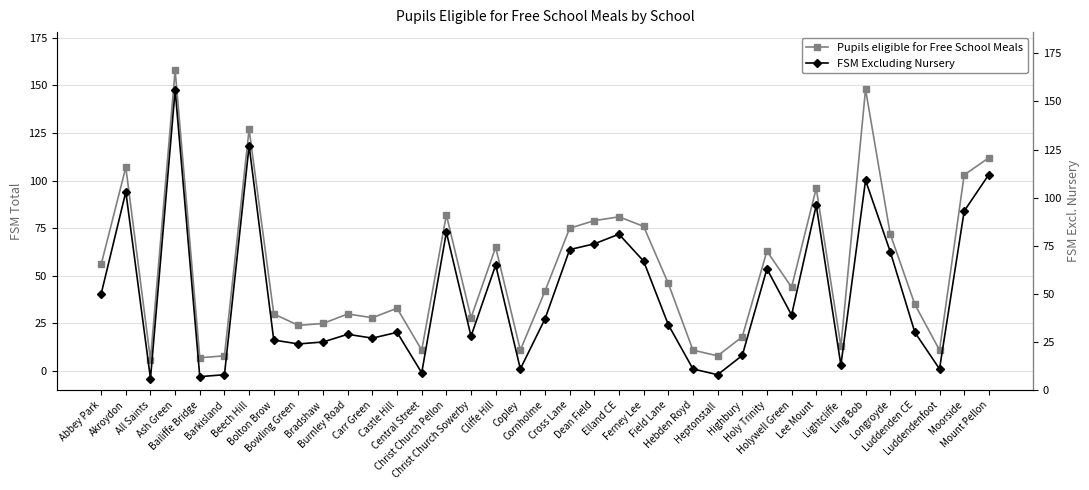

True or false: Pupils eligible for Free School Meals and FSM Excluding Nursery cross at least once.

False